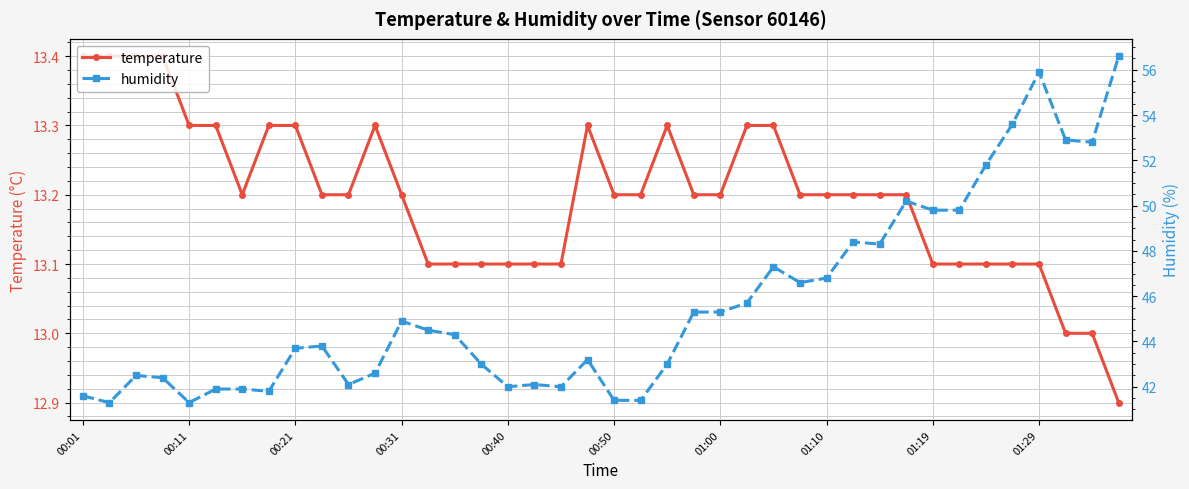

At which category does the chart reach its peak across all series?

39